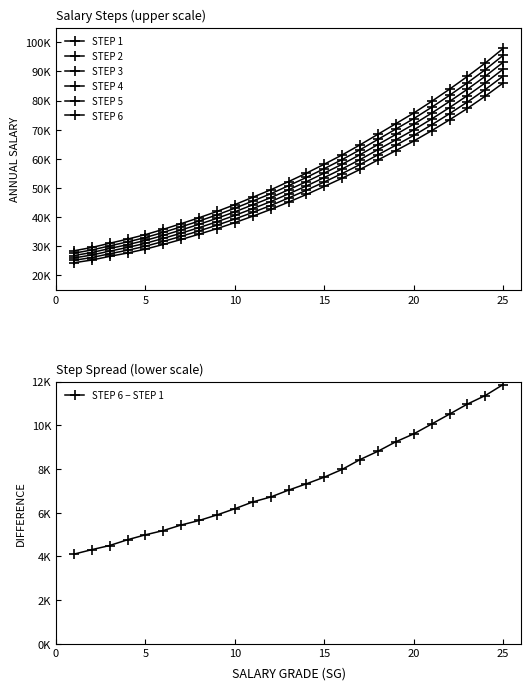

What is the difference between the highest and lowest values at 3?

4500